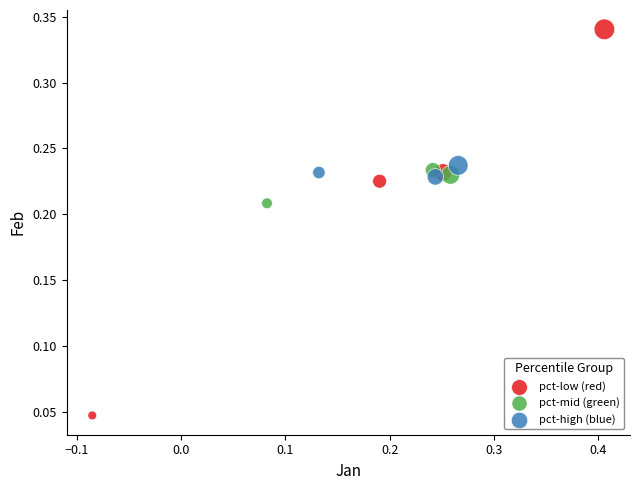

Which series reaches the minimum Y coordinate?

pct-low (red)